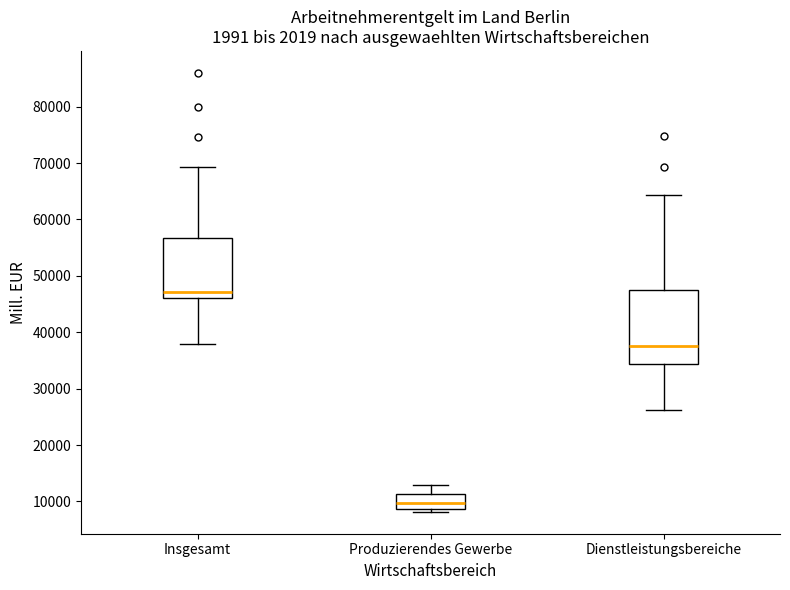

Which box is the tallest, from its lower edge to its upper edge?

Dienstleistungsbereiche